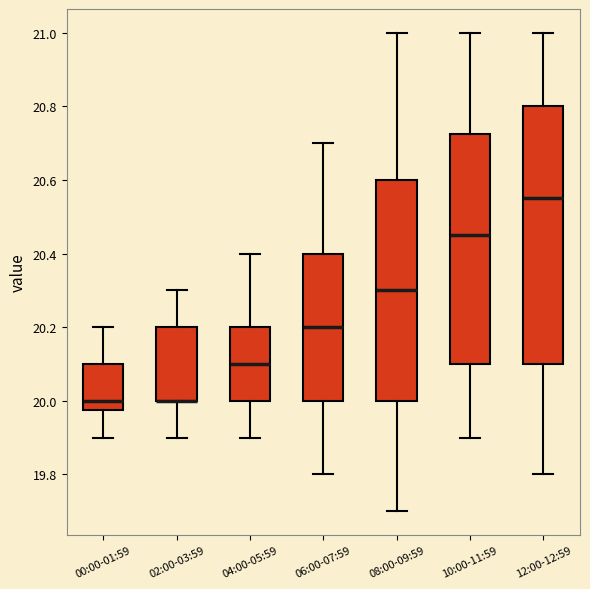

Reading left to right, read every box against the y-axis: the position of its median line, the range the box covers, and the ends of its whiskers. The values are not printed on the chart, so give them approximately, as read against the axis.

00:00-01:59: median 20.00, box 19.98 to 20.10, whiskers 19.90 to 20.20
02:00-03:59: median 20.00 (drawn on the box's lower edge), box 20.00 to 20.20, whiskers 19.90 to 20.30
04:00-05:59: median 20.10, box 20.00 to 20.20, whiskers 19.90 to 20.40
06:00-07:59: median 20.20, box 20.00 to 20.40, whiskers 19.80 to 20.70
08:00-09:59: median 20.30, box 20.00 to 20.60, whiskers 19.70 to 21.00
10:00-11:59: median 20.46, box 20.10 to 20.72, whiskers 19.90 to 21.00
12:00-12:59: median 20.56, box 20.10 to 20.80, whiskers 19.80 to 21.00